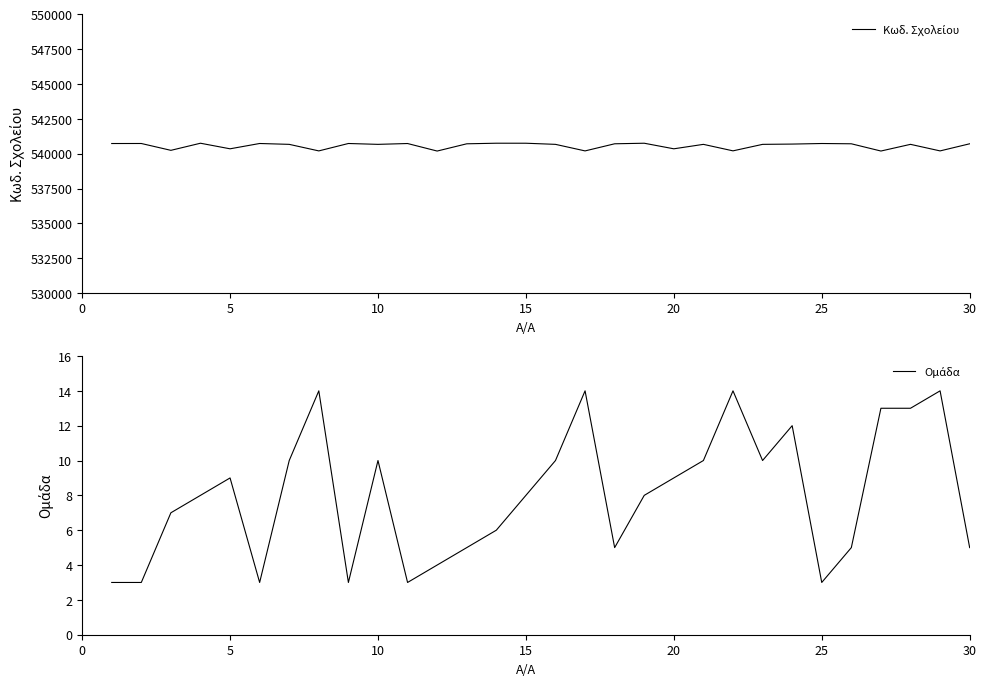

Which series has the largest total across all categories?

Κωδ. Σχολείου